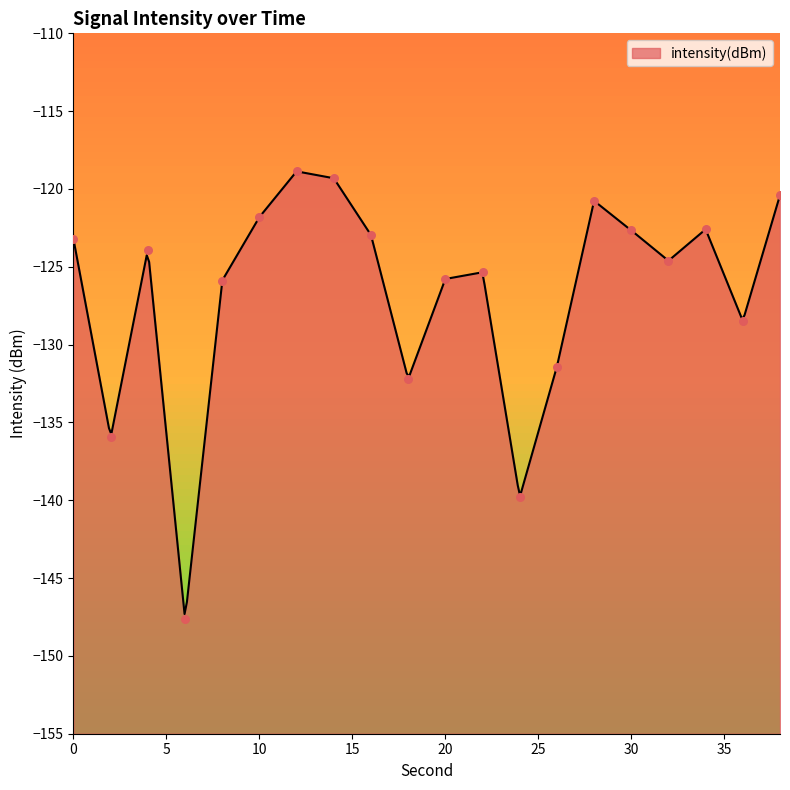

What is the change in value from 4 to 22?

-1.5